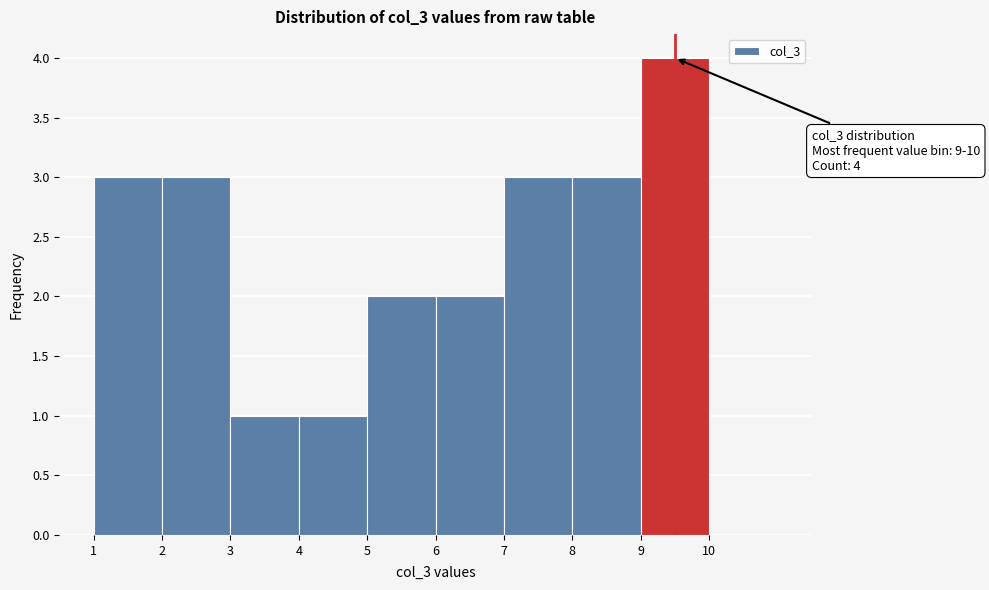

Which range on the x-axis has the tallest bar?

9 to 10